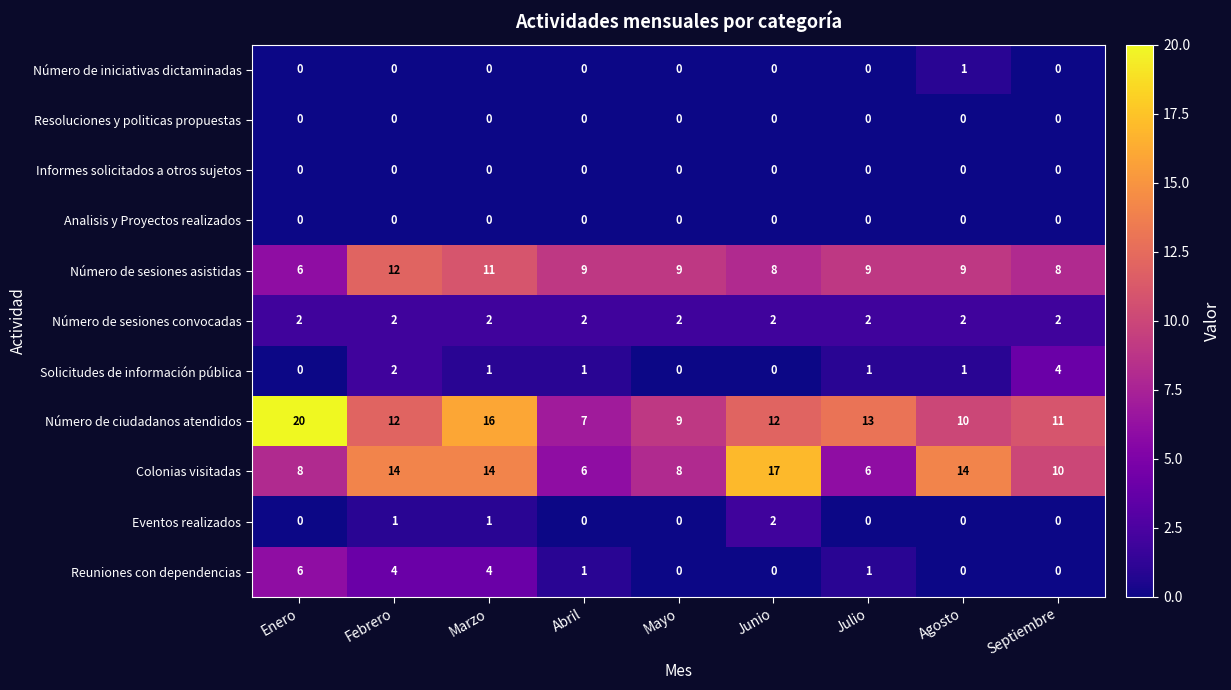

Which label corresponds to the largest value in the chart?

Enero